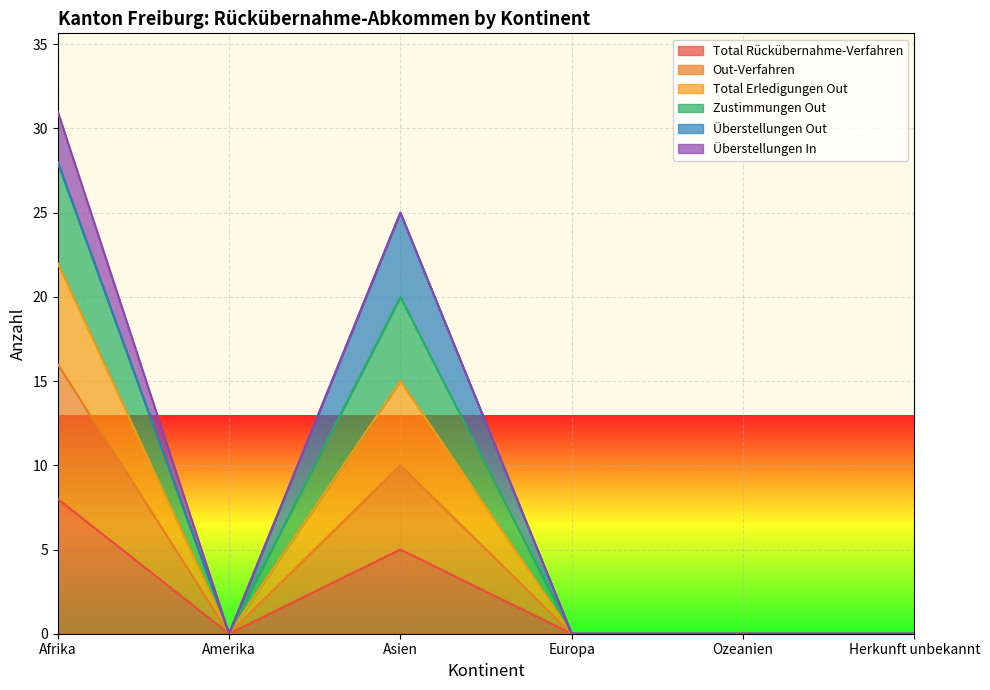

Does the chart display data point markers on the line(s)?

No